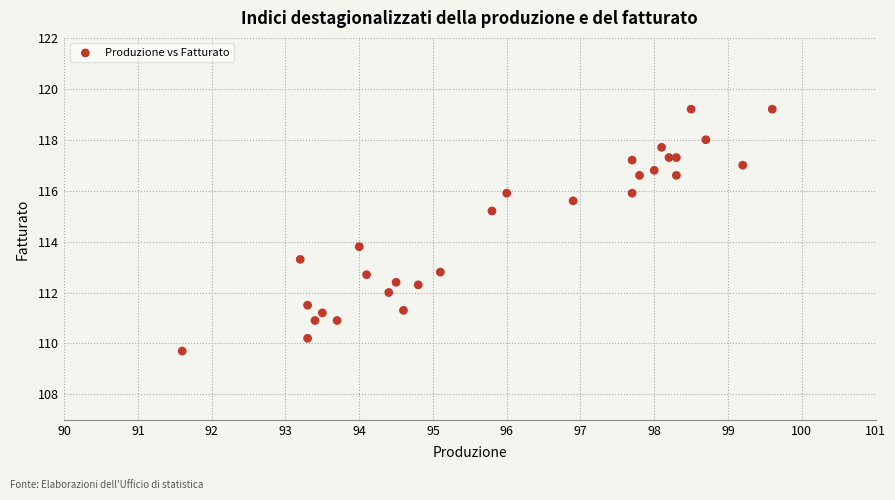

What Y value in the scatter plot is closest to 114?

113.8